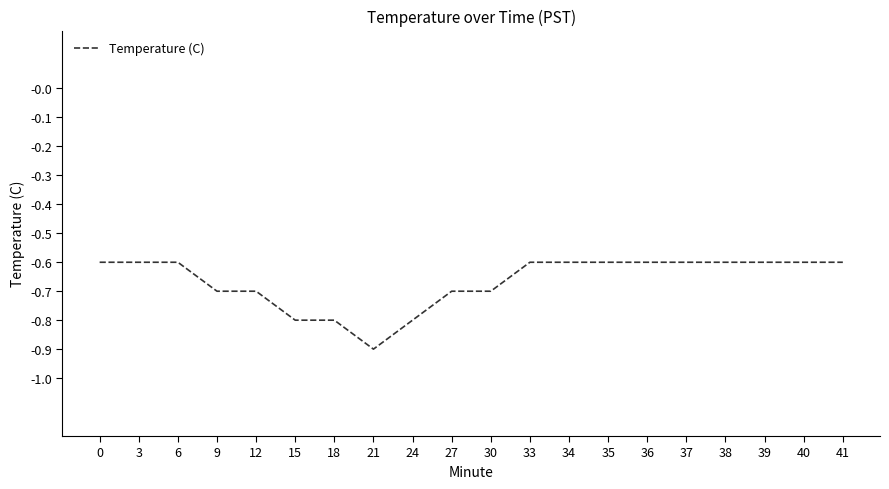

What is the greatest value displayed?

-0.6